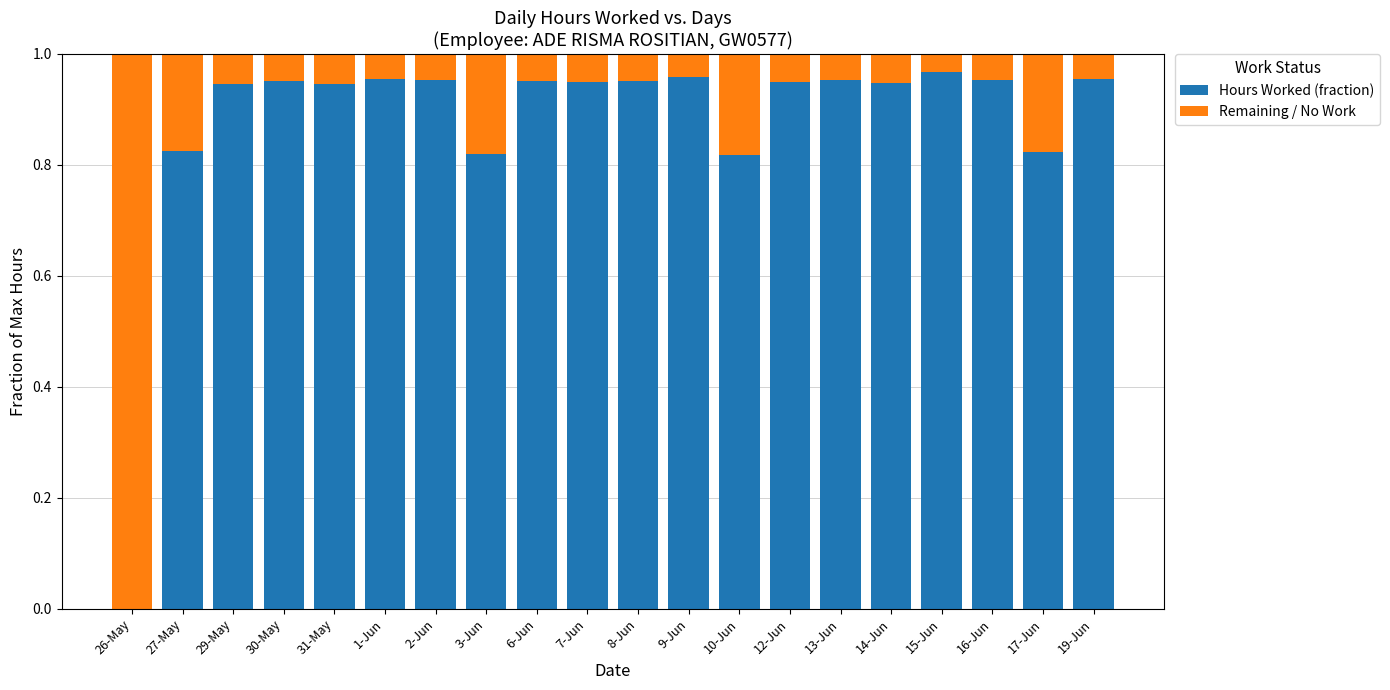

The value of Hours Worked (fraction) at 16-Jun is 1.0. True or false?

True